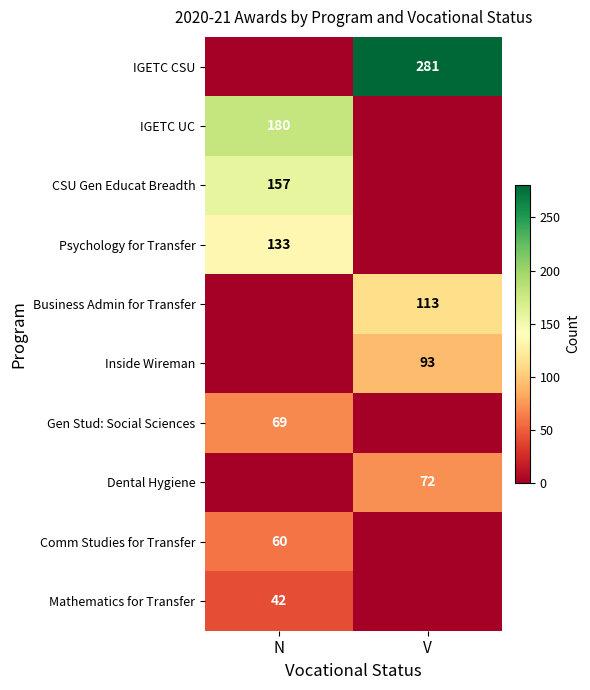

What is the difference between the highest and lowest values at V?

281